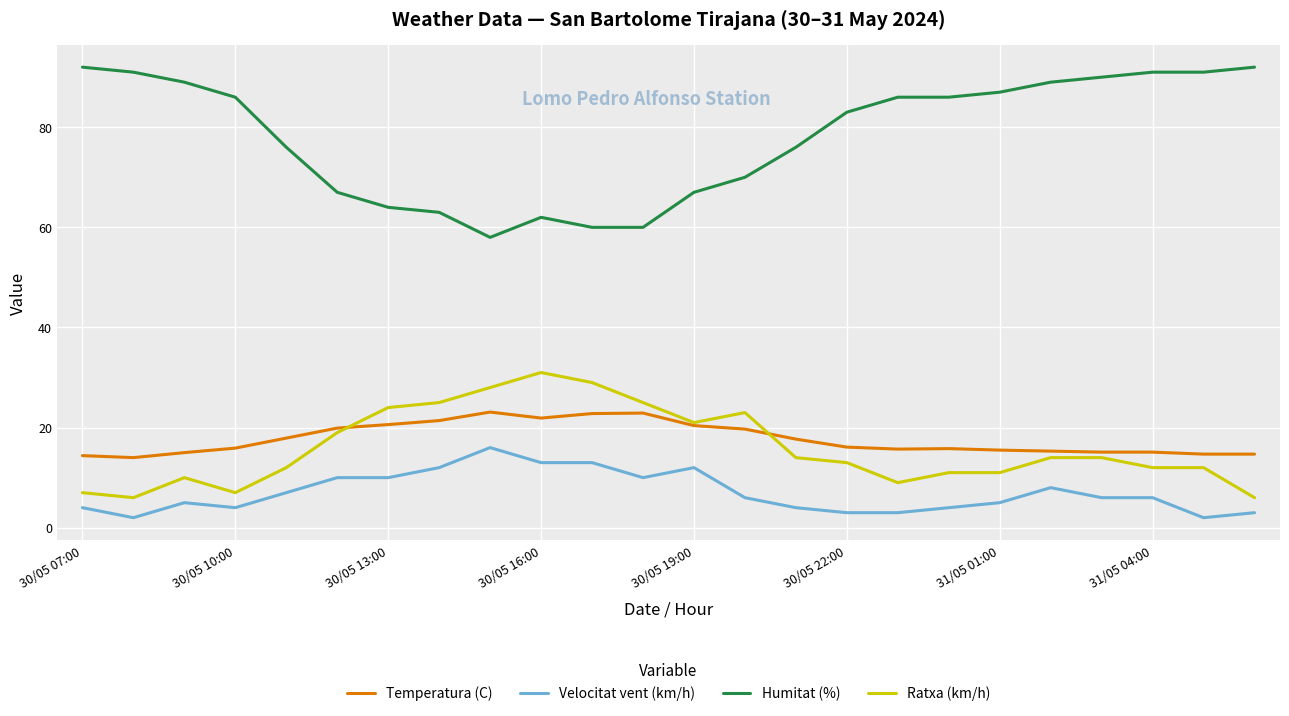

Which series has the largest range (max minus min)?

Humitat (%)